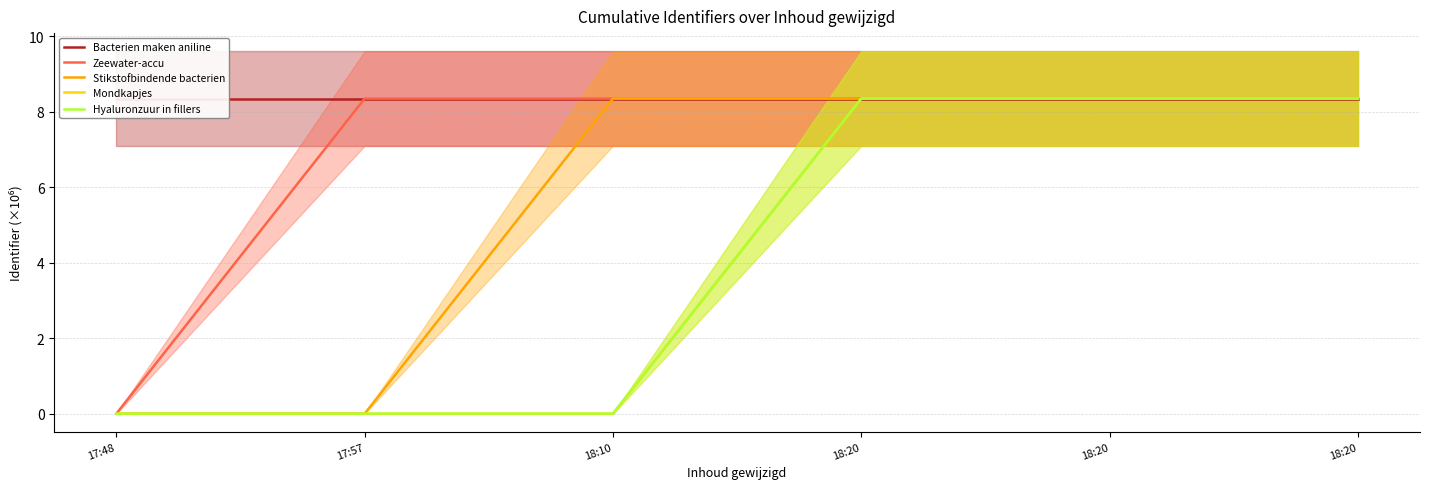

After their last crossing, which series has the higher values: Stikstofbindende bacterien or Bacterien maken aniline?

Stikstofbindende bacterien